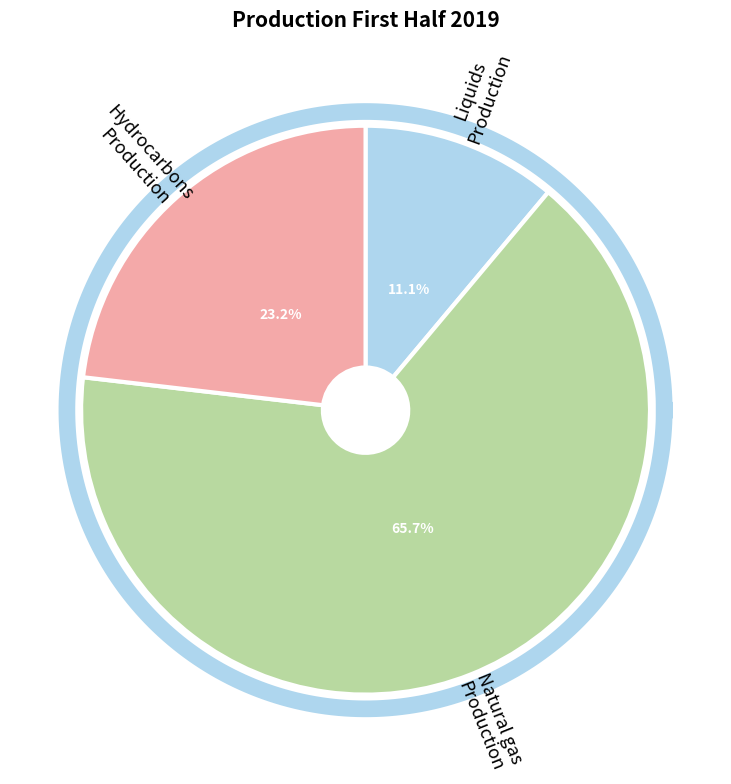

Do Liquids (Production) and Natural gas (Production) together represent more than half of the pie?

Yes